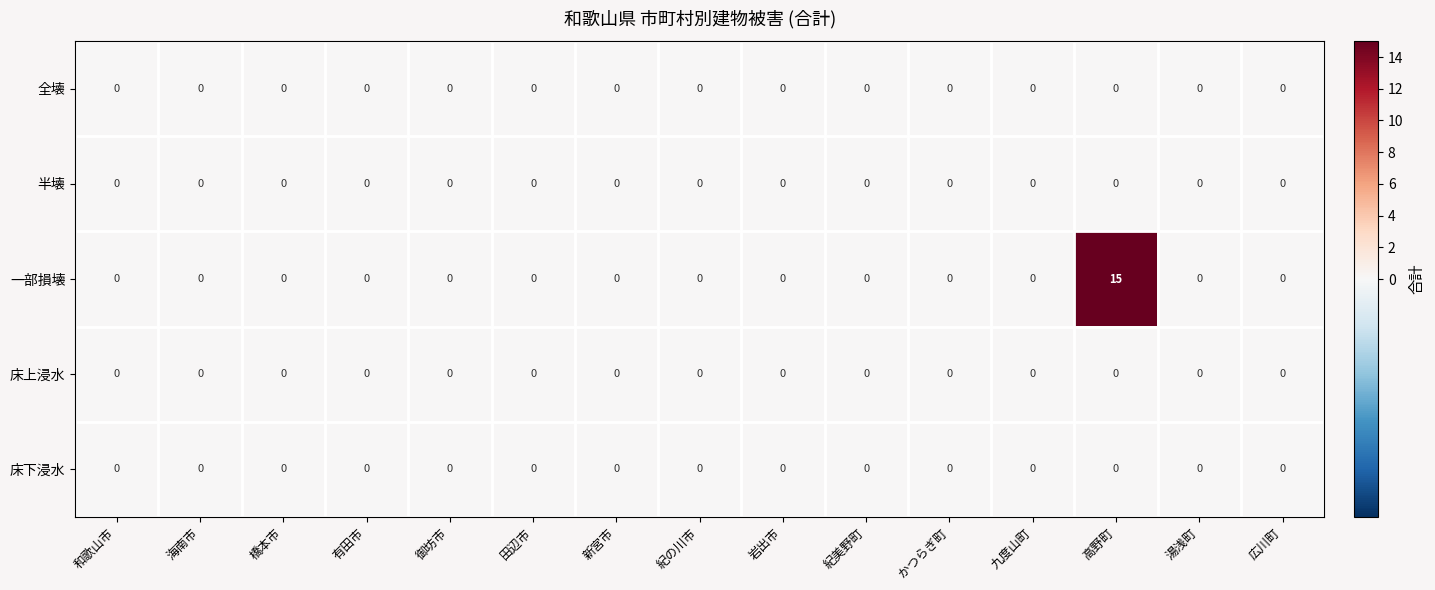

True or false: 一部損壊 has a value of 0 at 湯浅町.

True